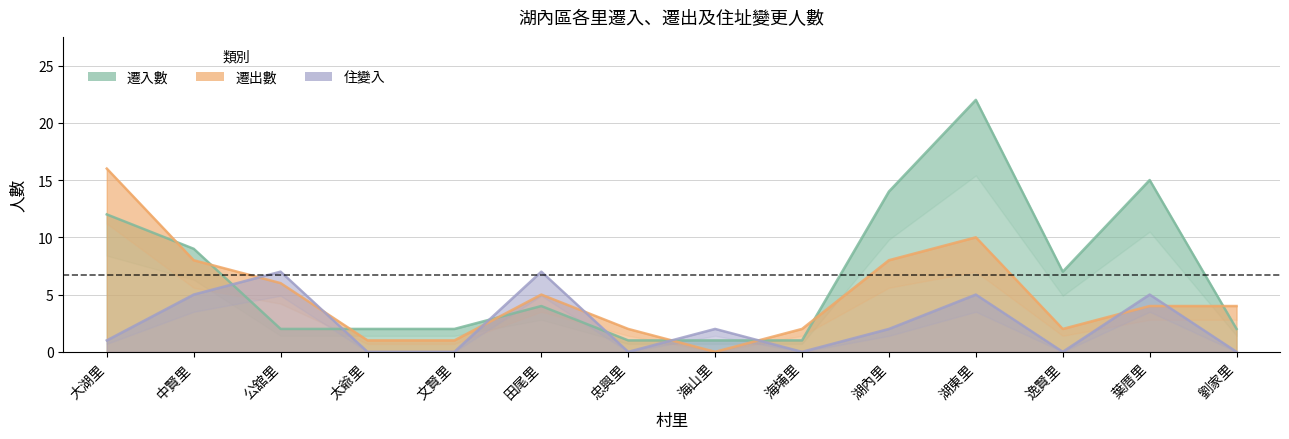

What is the difference between the highest and lowest values at 湖東里?

17